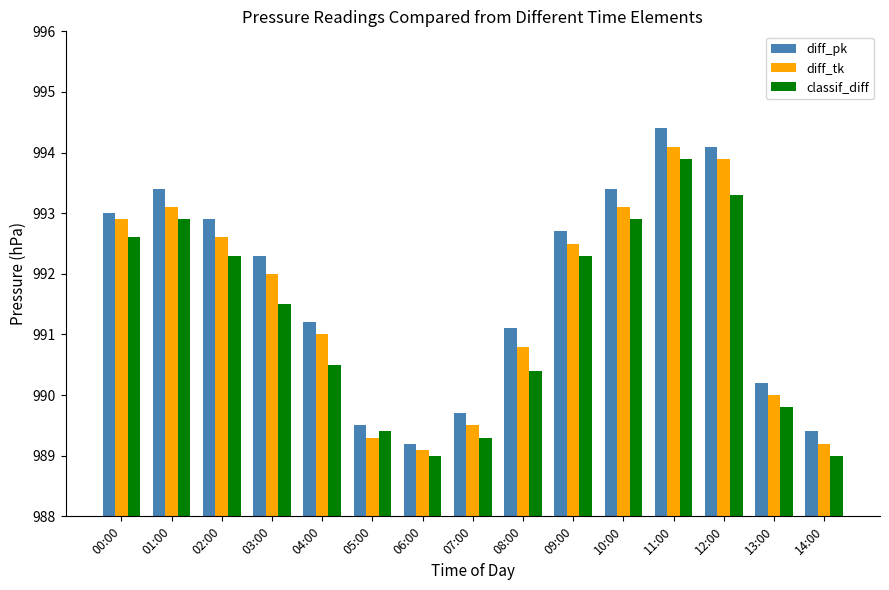

How many distinct data groups are displayed?

3